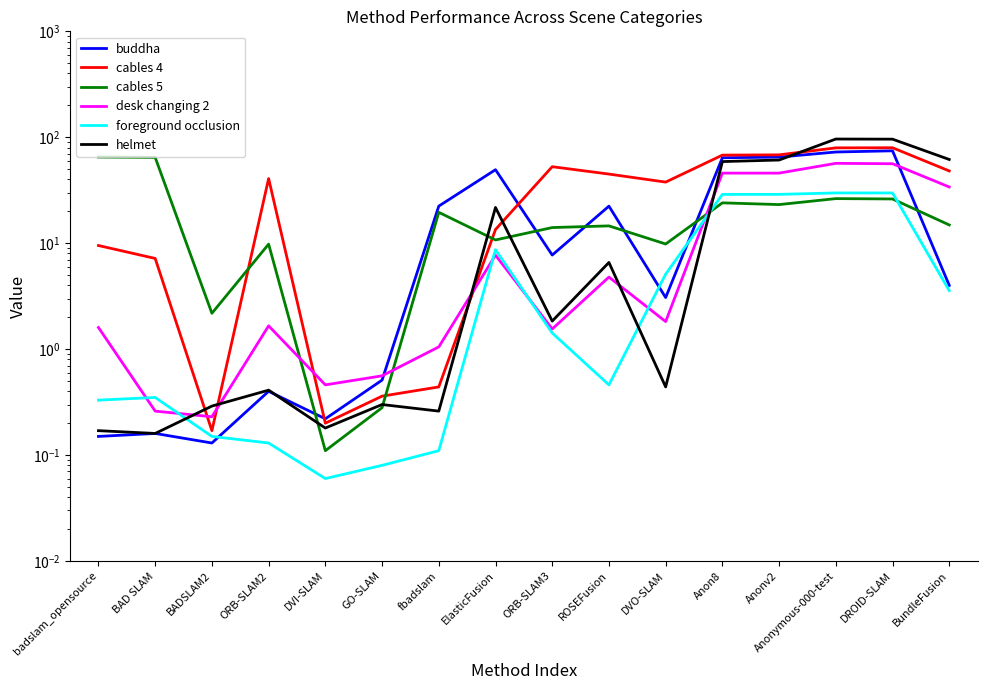

Which has a higher value, fbadslam or DVO-SLAM?

fbadslam